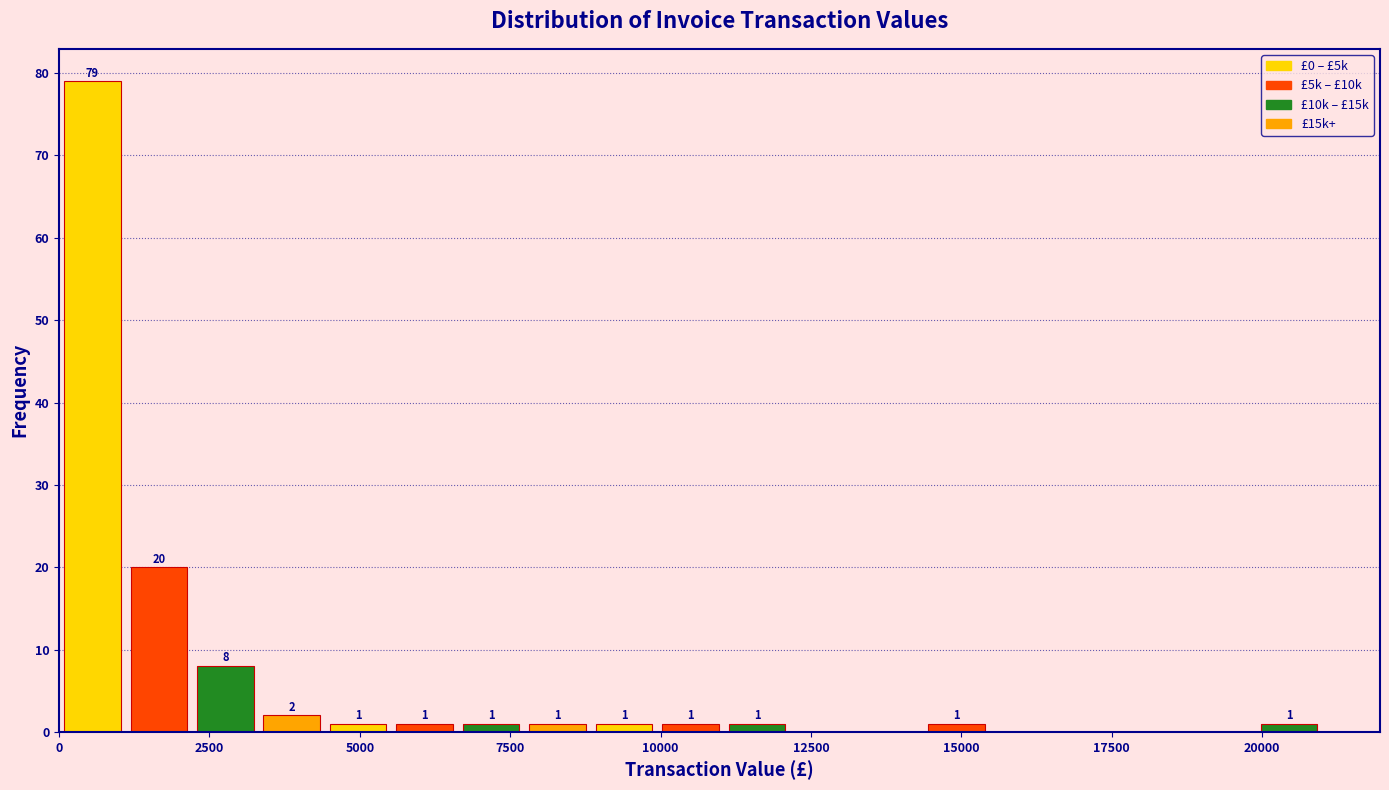

Read against the x-axis, roughly where is the centre of the tallest bar?

500